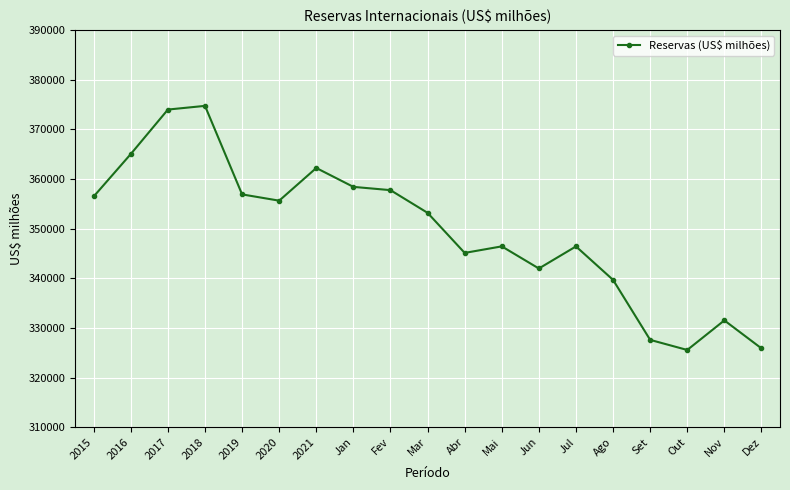

What value does the data have at Ago?

339664.0